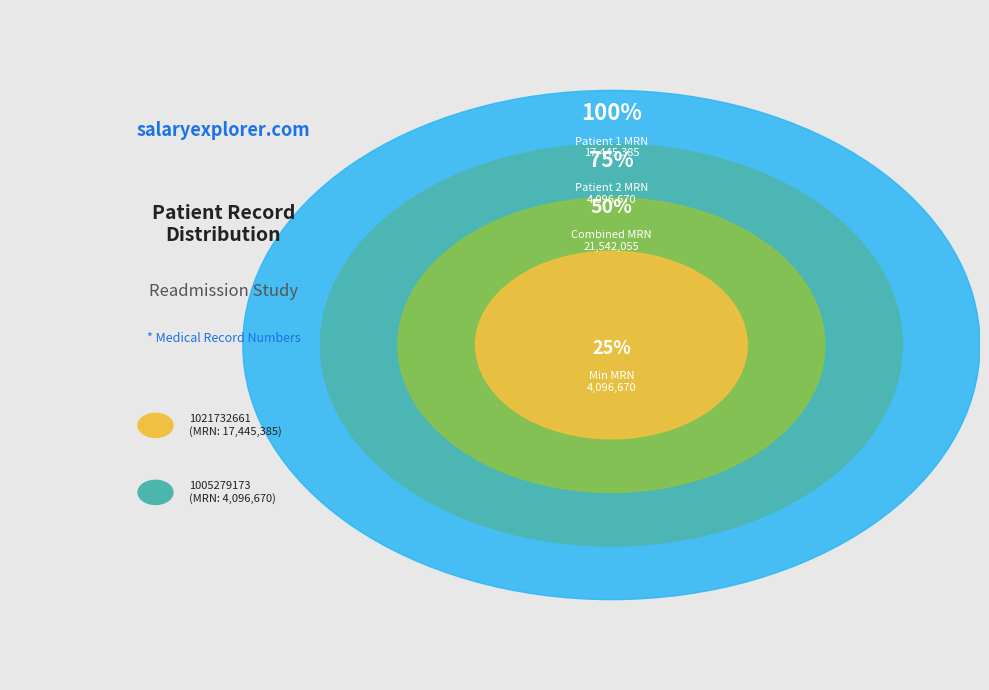

Combined, do 1005279173 and 1021732661 account for over 50%?

Yes